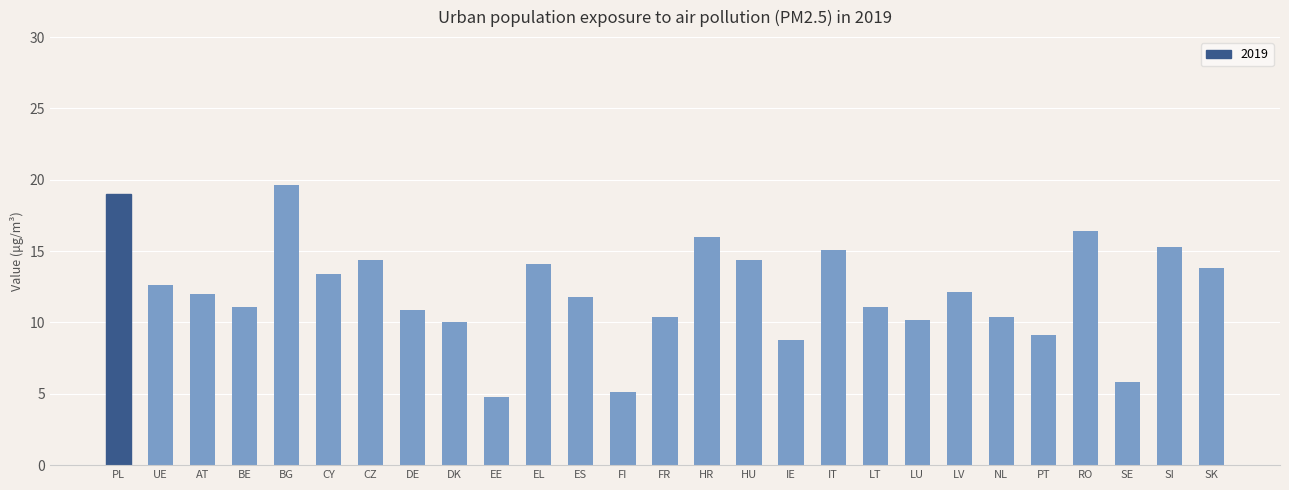

What is the value of the 17th bar from the left?

8.8